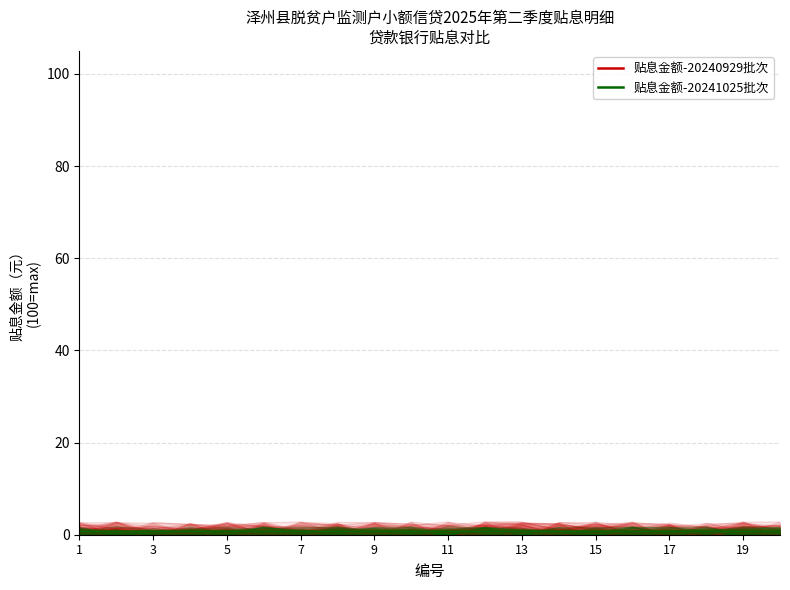

How many distinct data groups are displayed?

2